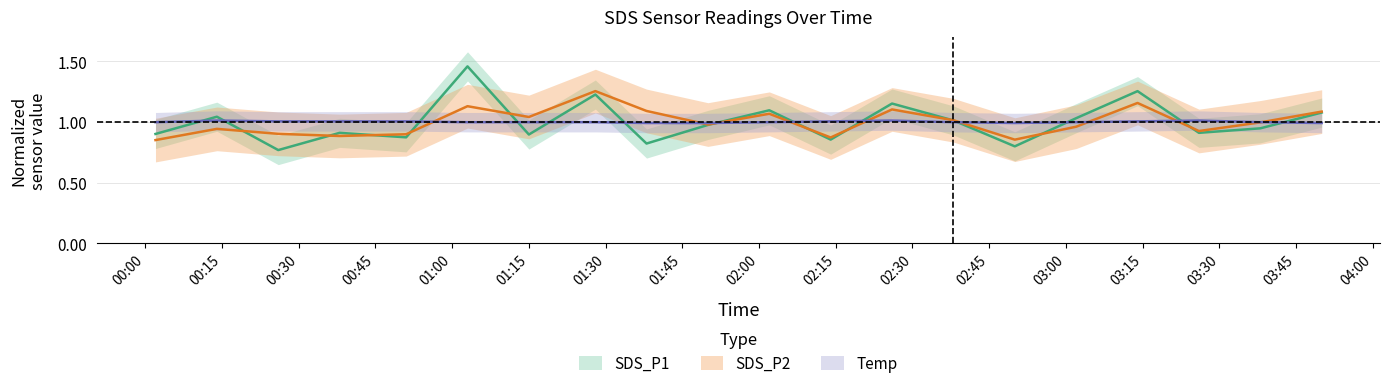

What are all the series names shown in the legend?

SDS_P1, SDS_P2, Temp